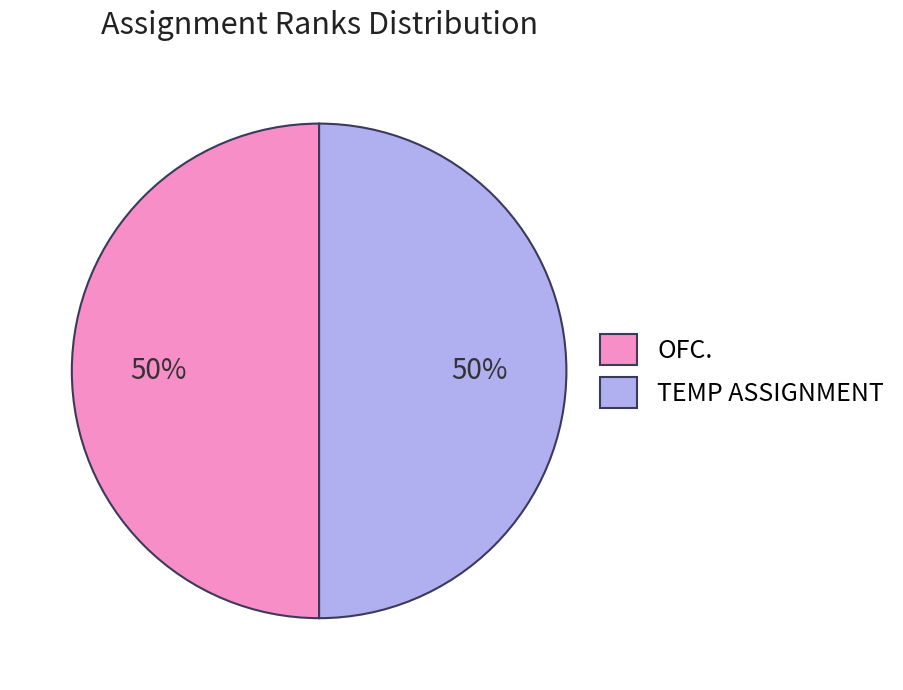

Approximately how many times larger is the value at TEMP ASSIGNMENT compared to OFC.?

1.0